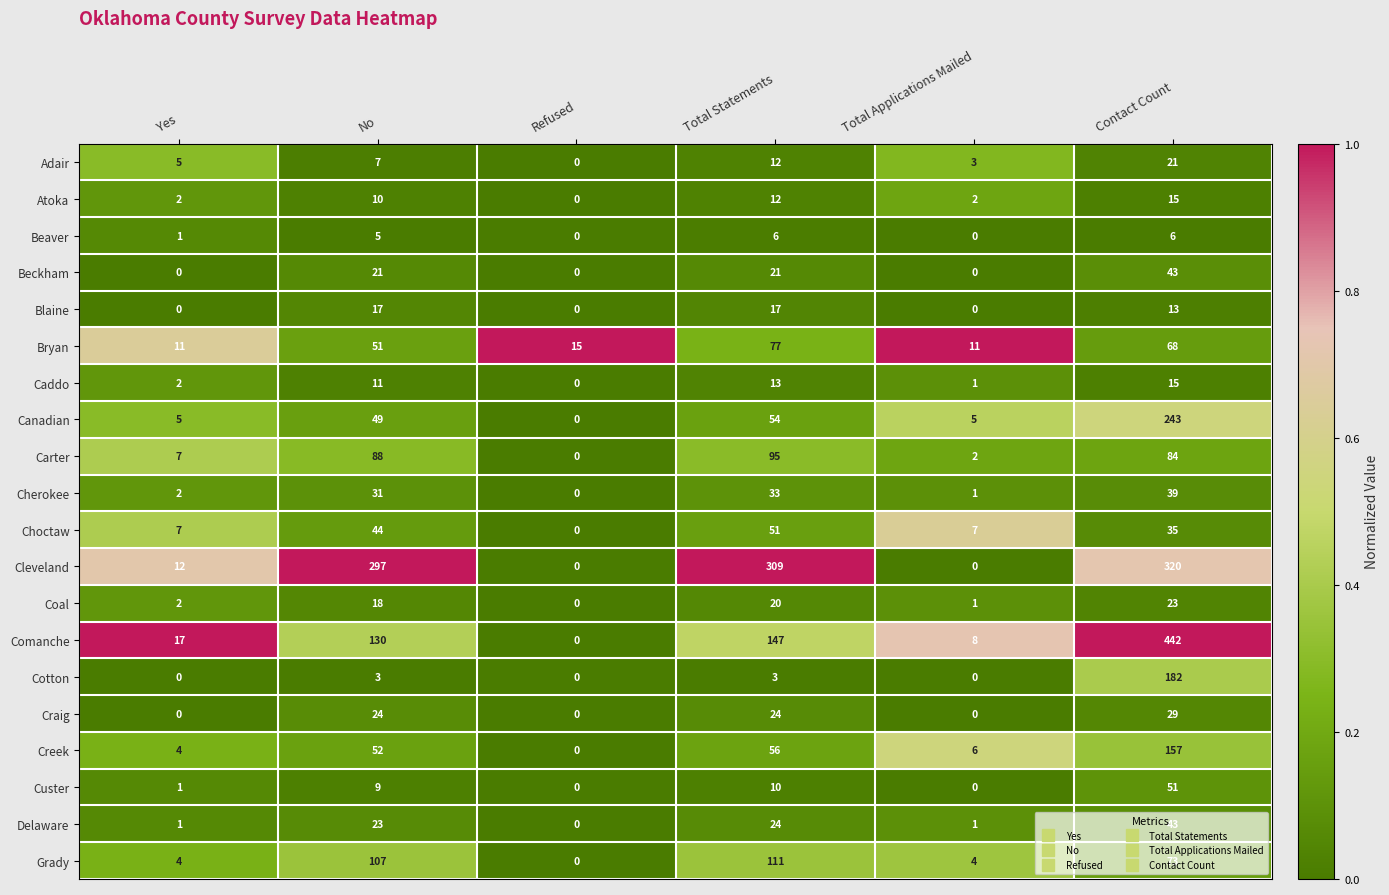

What is the difference between the second highest and minimum values in the Beckham series?

21